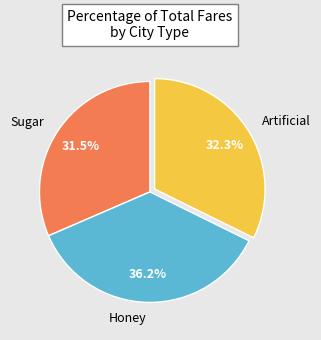

Combined, do Honey and Sugar account for over 50%?

Yes